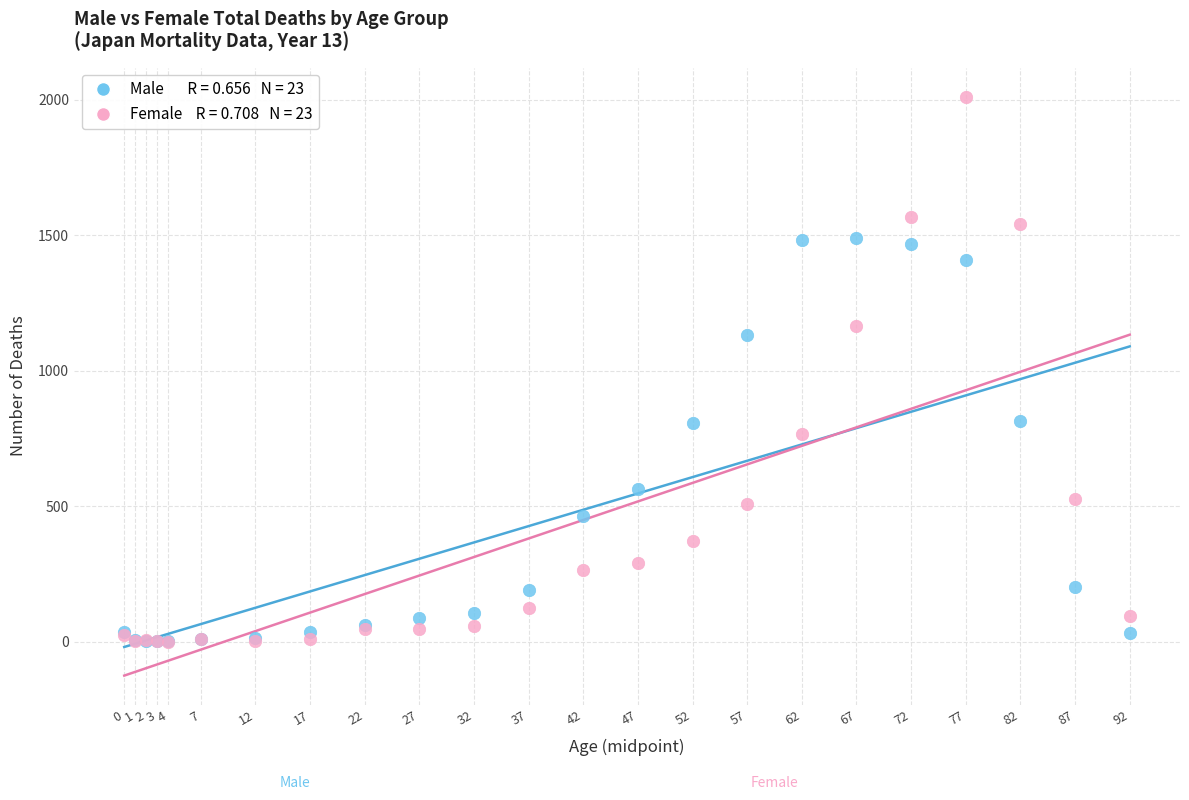

Across all series, what Y value is closest to 1005?

1131